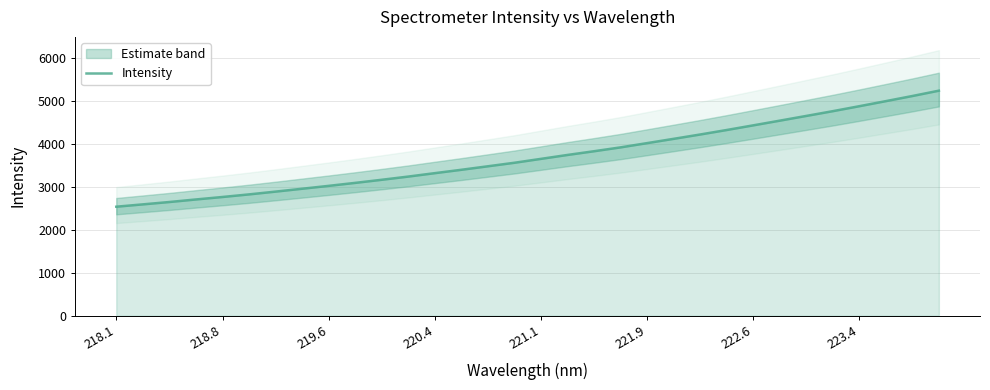

What is the average value?

3711.4